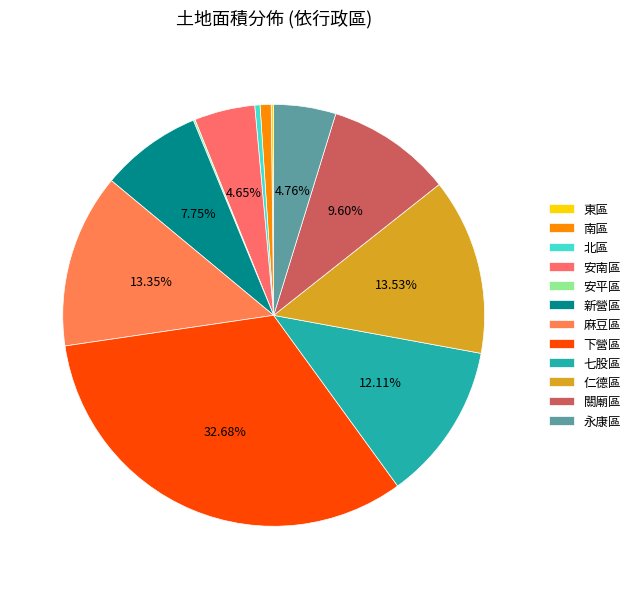

To the nearest percent, what is the difference between the 安平區 and 麻豆區 slice percentages?

13%